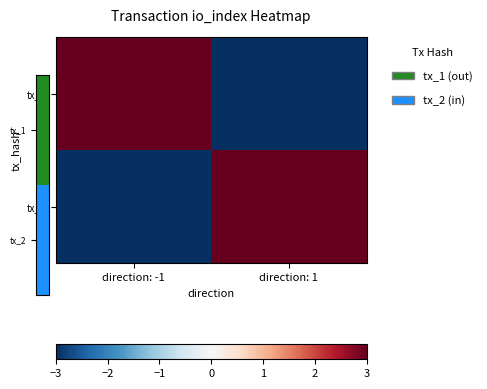

Reading left to right, transcribe all the data shown in this chart.

tx_1: direction: -1=3	direction: 1=-3
tx_2: direction: -1=-3	direction: 1=3